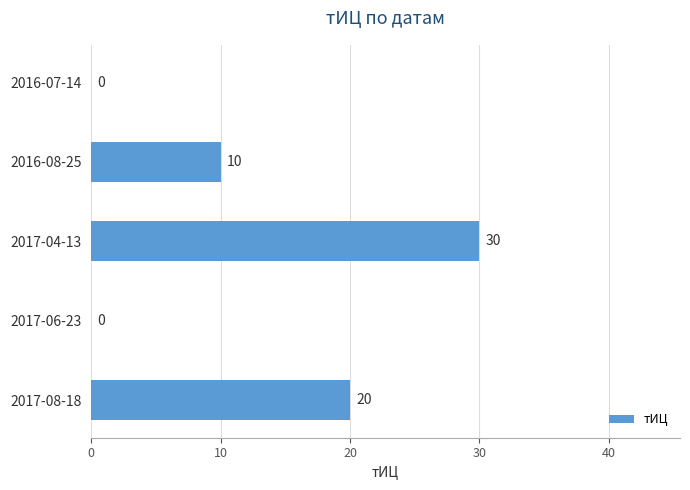

What is the change in value from 2017-06-23 to 2016-08-25?

+10